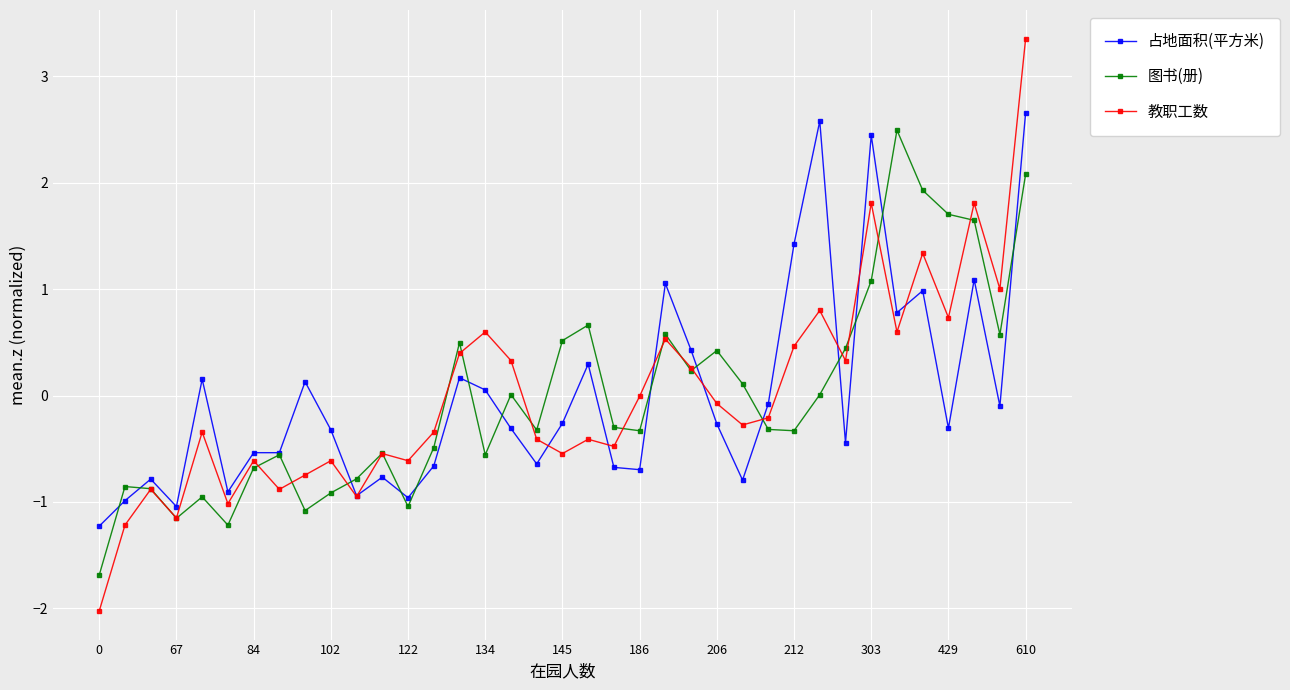

What is the maximum value shown in the chart?

3.4